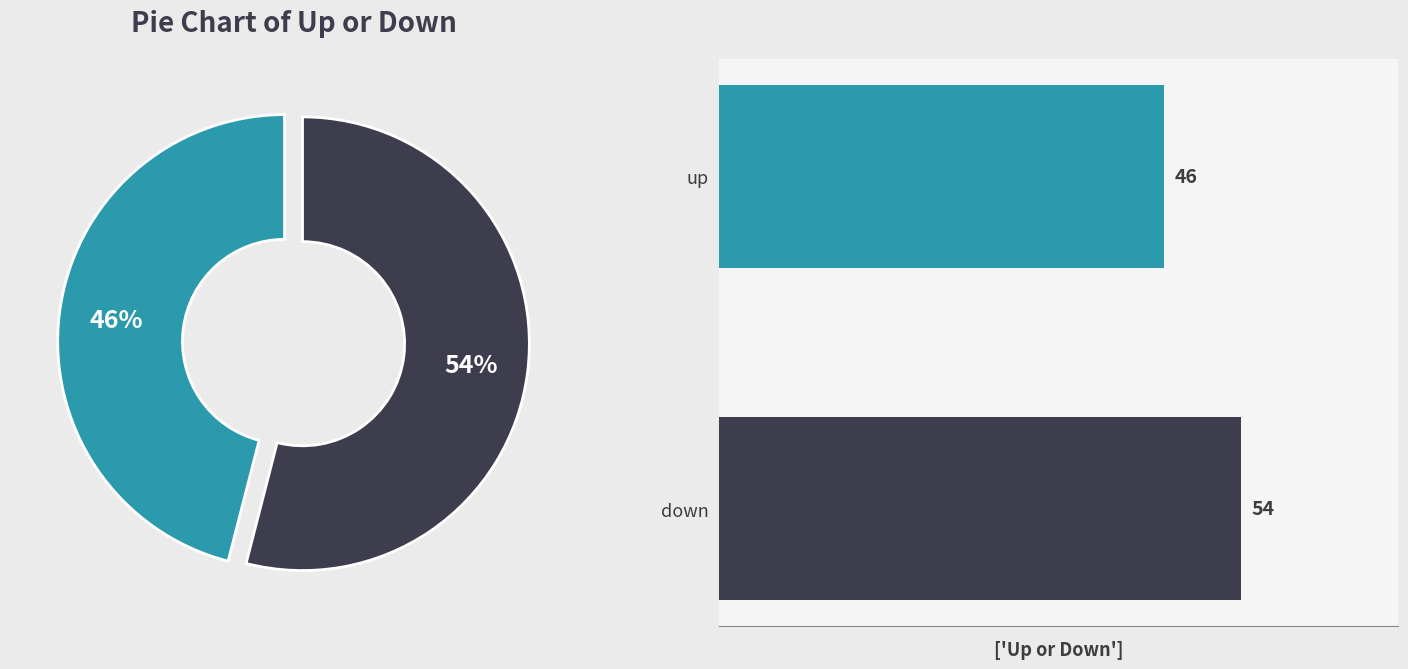

What is the largest slice in the pie chart?

down